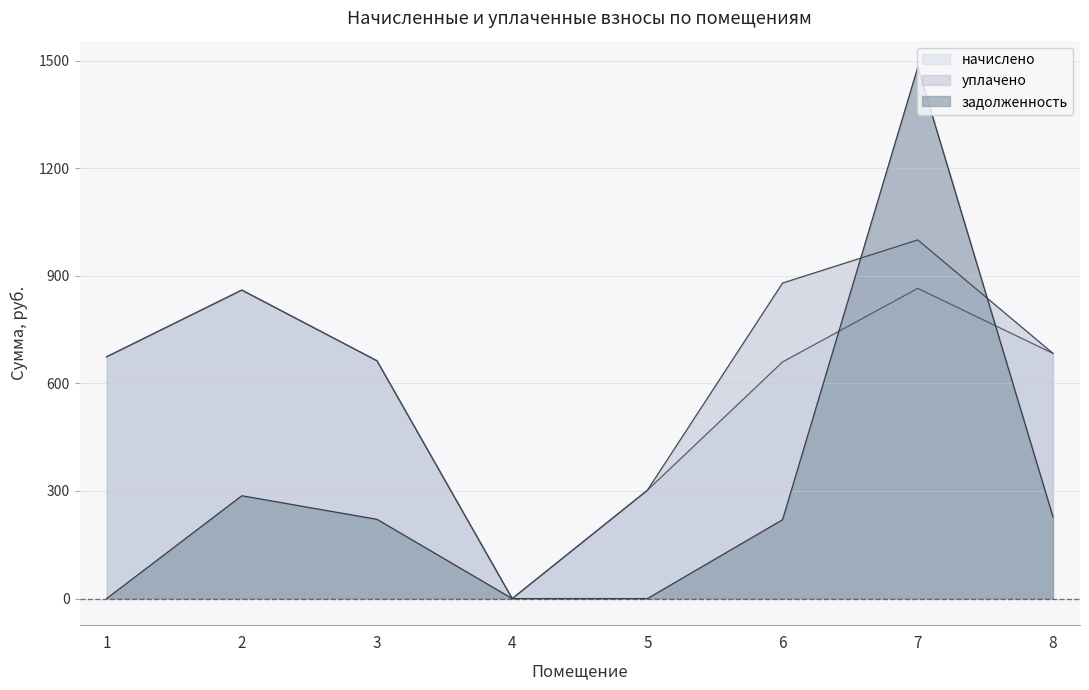

The задолженность series shows 363.9 at 8. True or false?

False